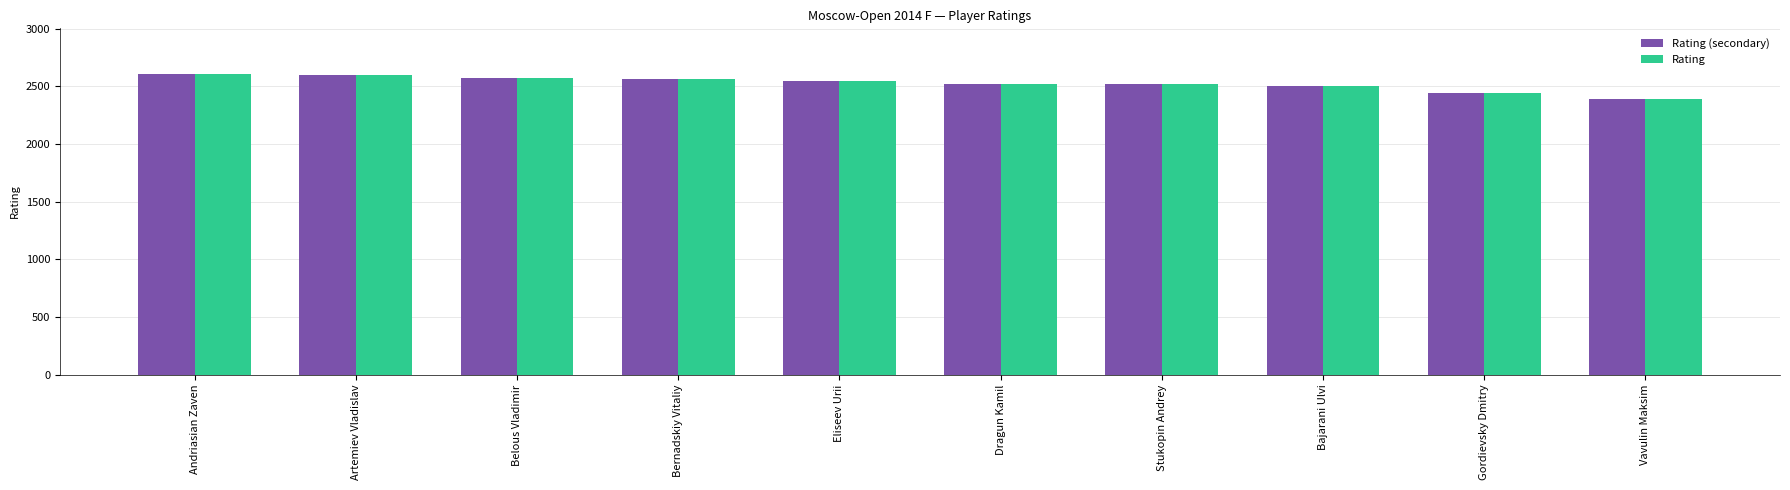

Is it true that Rating equals 2611 at Andriasian Zaven?

True